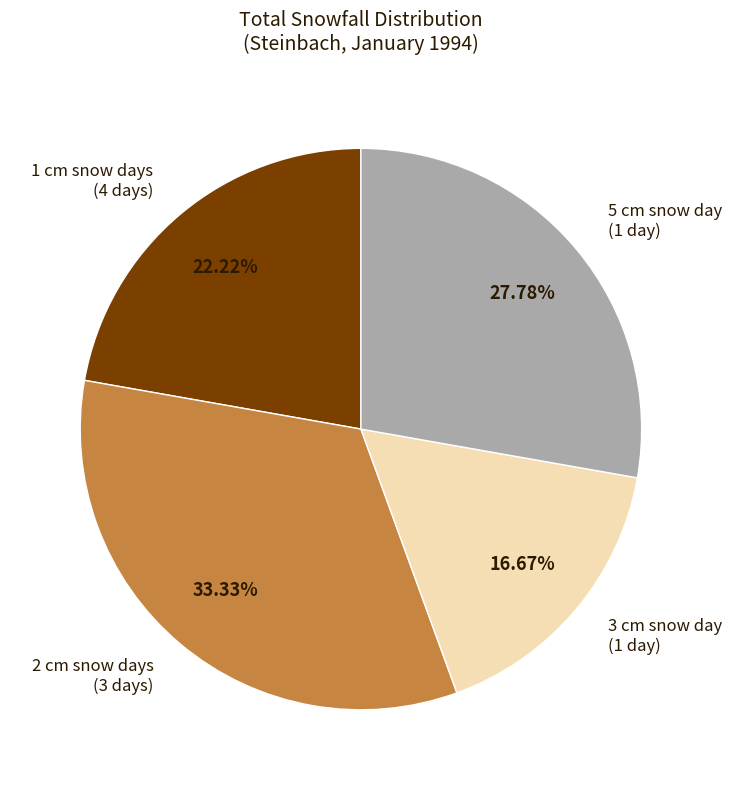

Does 3 cm snow day (1 day) account for over 50% of the chart?

No